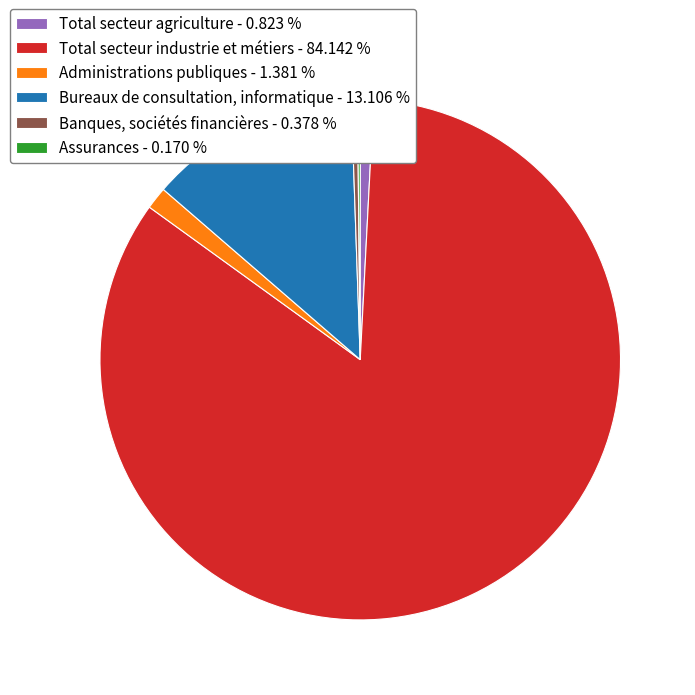

True or false: Total secteur industrie et métiers accounts for 84% of the total.

True